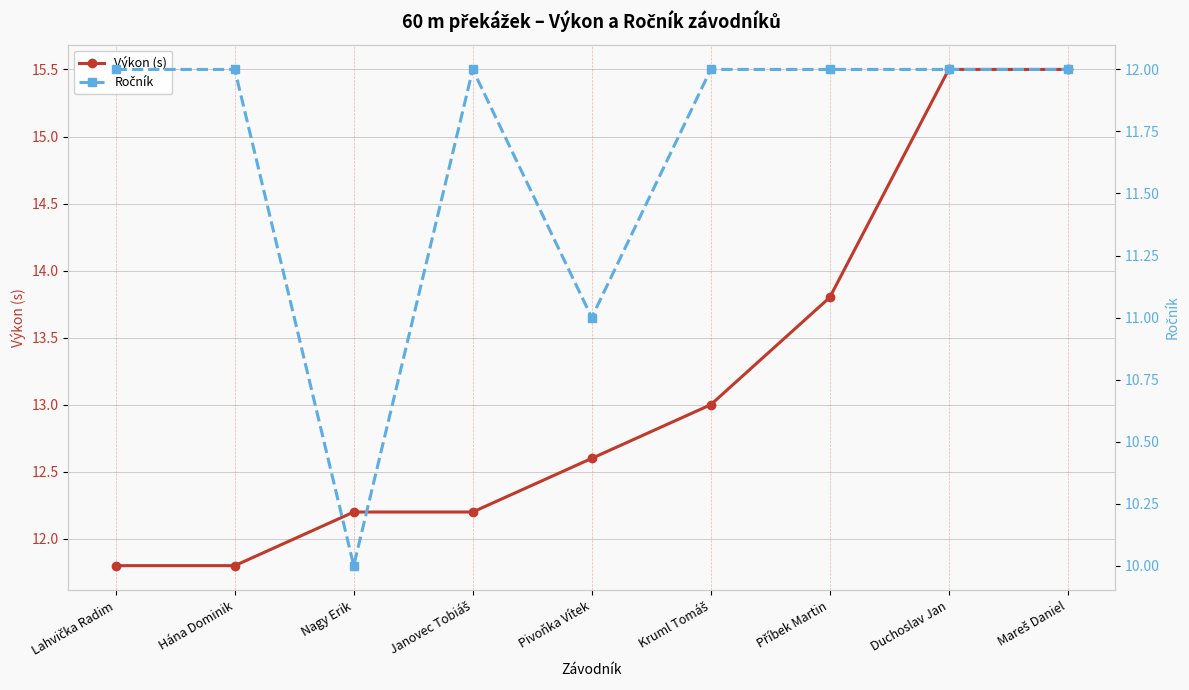

Which series has the largest total across all categories?

Výkon (s)